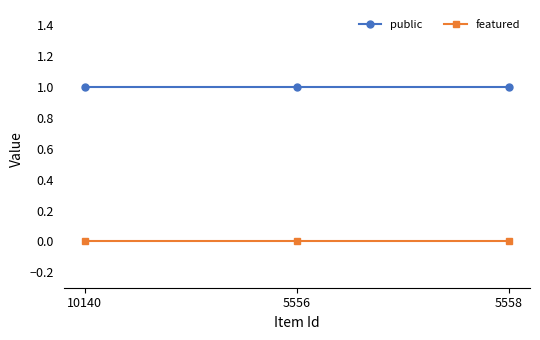

What is the label of the 3rd point from the left?

5558